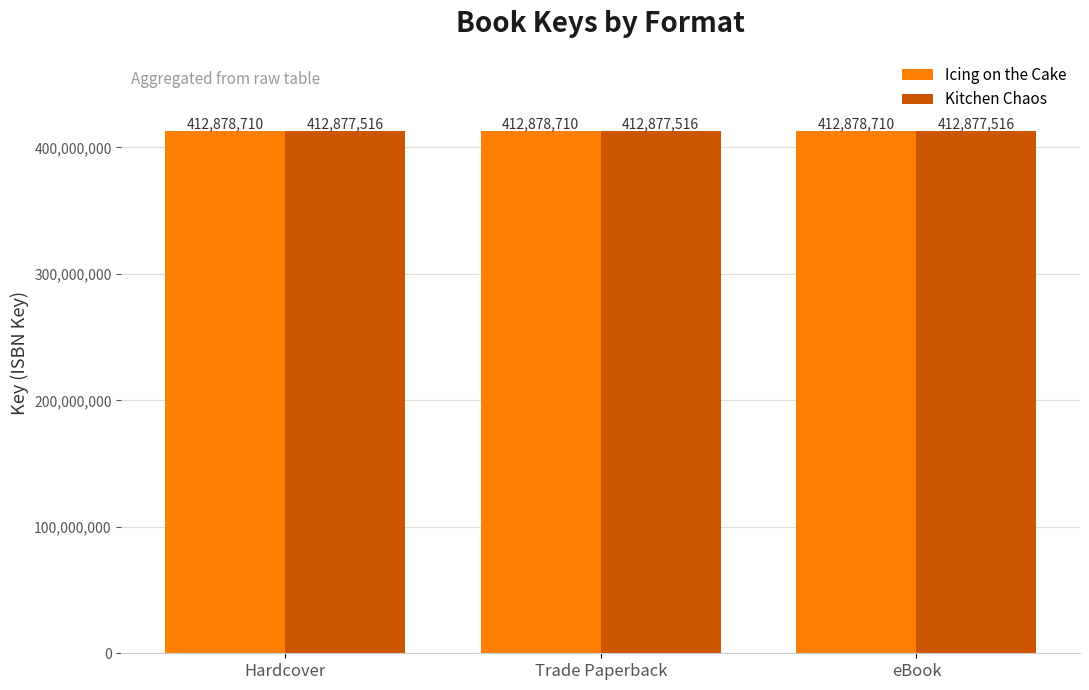

The value of Kitchen Chaos at eBook is 412877516. True or false?

True